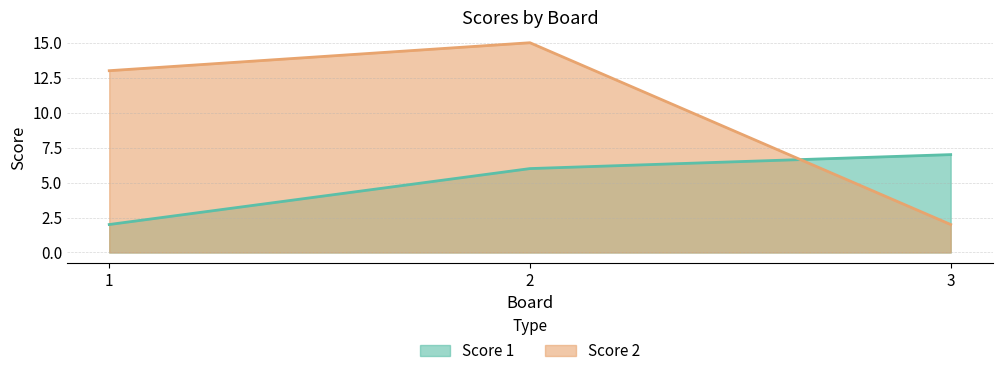

At which label does Score 1 first exceed 6?

3